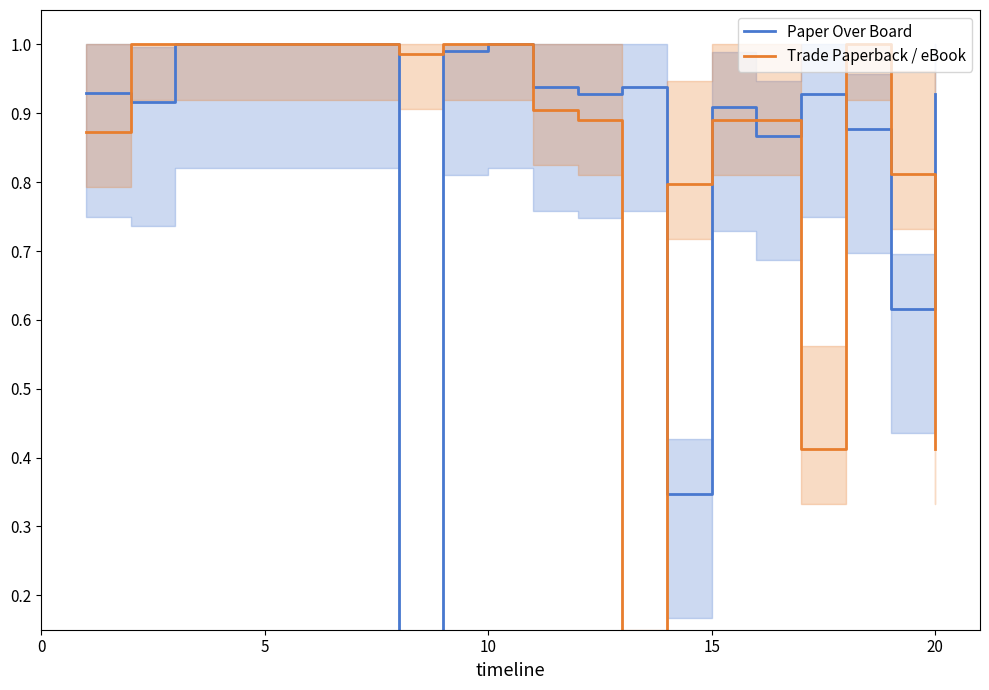

Reading left to right, what are all the values shown in this chart?

Paper Over Board: 0.9	0.9	1.0	1.0	1.0	1.0	1.0	0.0	1.0	1.0	0.9	0.9	0.9	0.3	0.9	0.9	0.9	0.9	0.6	0.9
Trade Paperback / eBook: 0.9	1.0	1.0	1.0	1.0	1.0	1.0	1.0	1.0	1.0	0.9	0.9	0.0	0.8	0.9	0.9	0.4	1.0	0.8	0.4